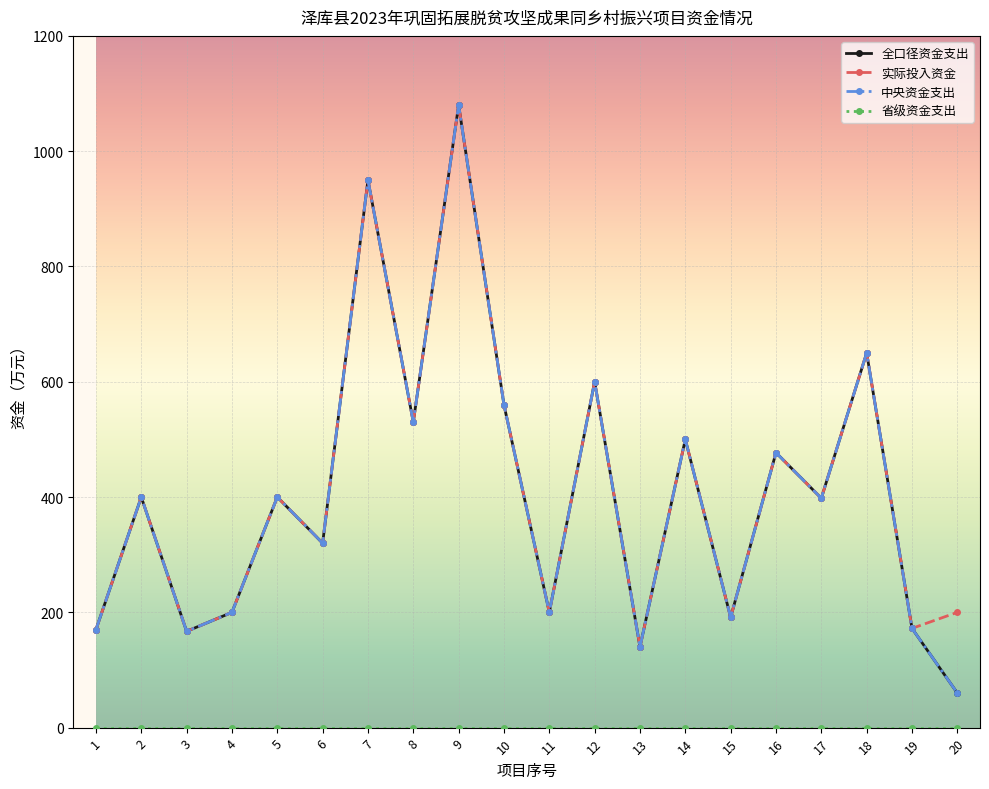

What is the value of the 实际投入资金 point at the 9th from the left?

1080.0